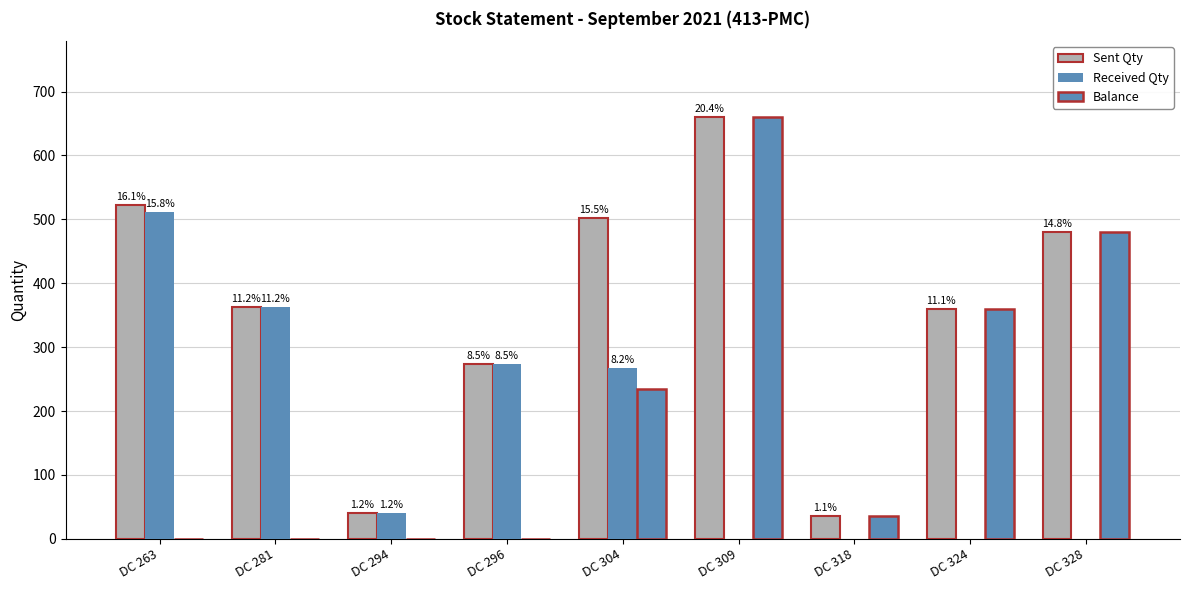

How many groups of bars are there?

9